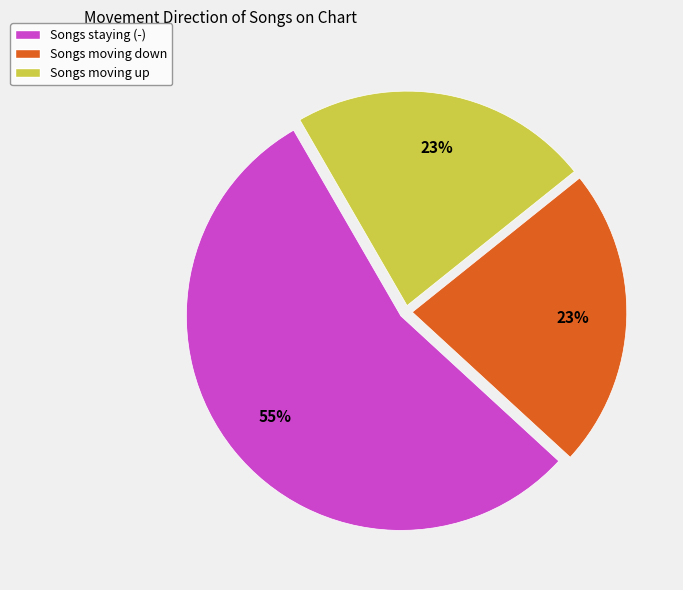

To the nearest percent, what is the average slice percentage?

33%